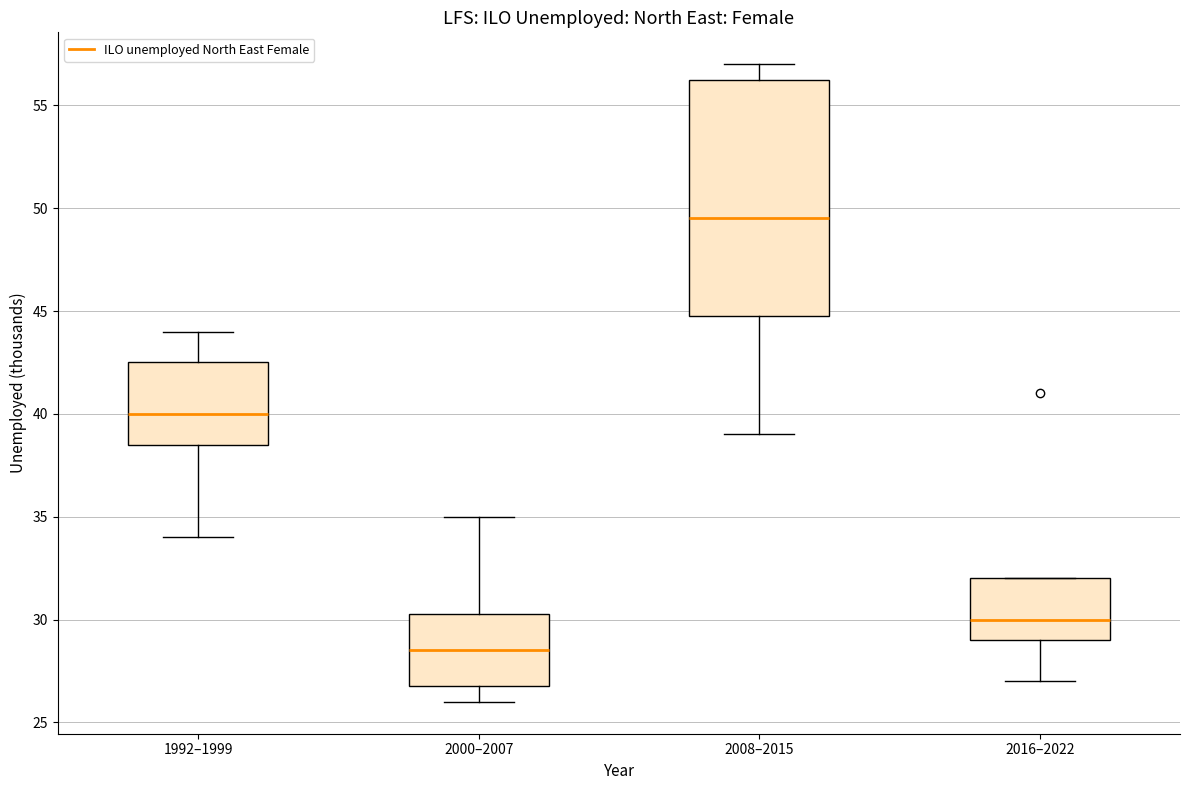

Reading left to right, read every box against the y-axis: the position of its median line, the range the box covers, and the ends of its whiskers. The values are not printed on the chart, so give them approximately, as read against the axis.

1992–1999: median 40.0, box 38.5 to 42.5, whiskers 34.0 to 44.0
2000–2007: median 28.5, box 27.0 to 30.5, whiskers 26.0 to 35.0
2008–2015: median 49.5, box 45.0 to 56.5, whiskers 39.0 to 57.0
2016–2022: median 30.0, box 29.0 to 32.0, whiskers 27.0 to 32.0